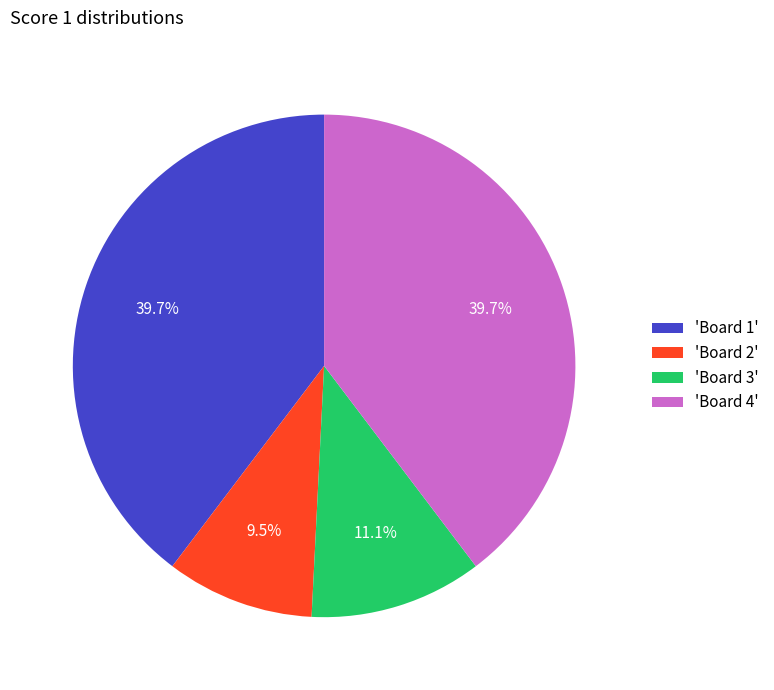

Which has a higher value, 'Board 4' or 'Board 2'?

'Board 4'